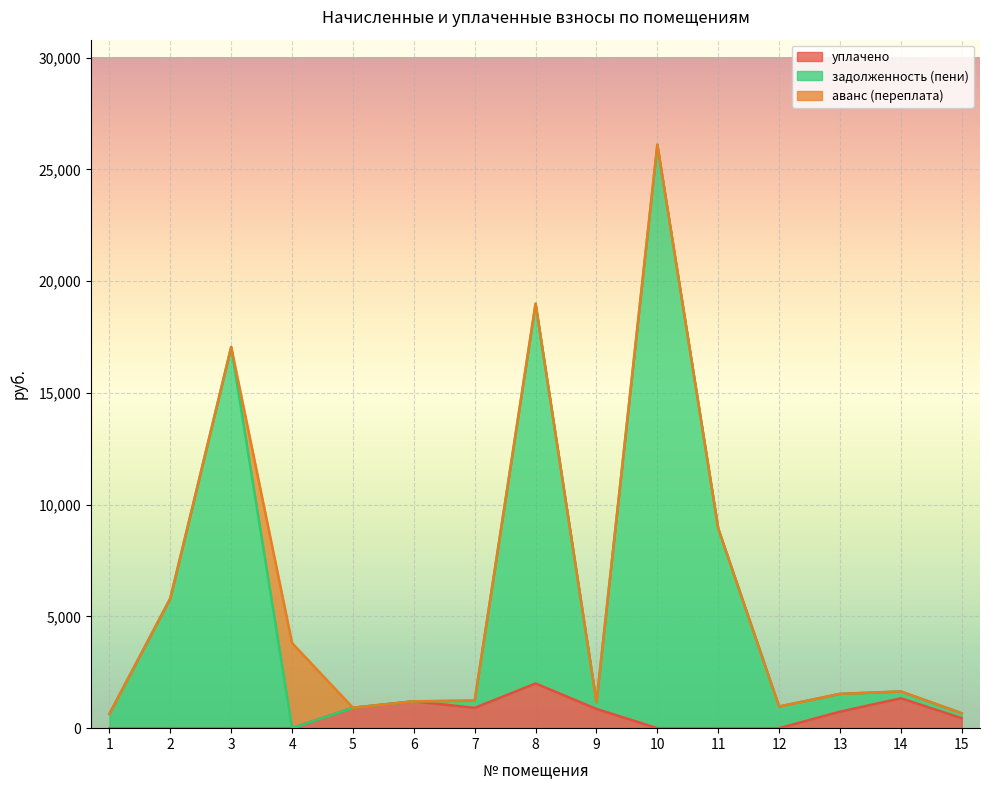

What is the value of the уплачено point at the 5th from the left?

913.1